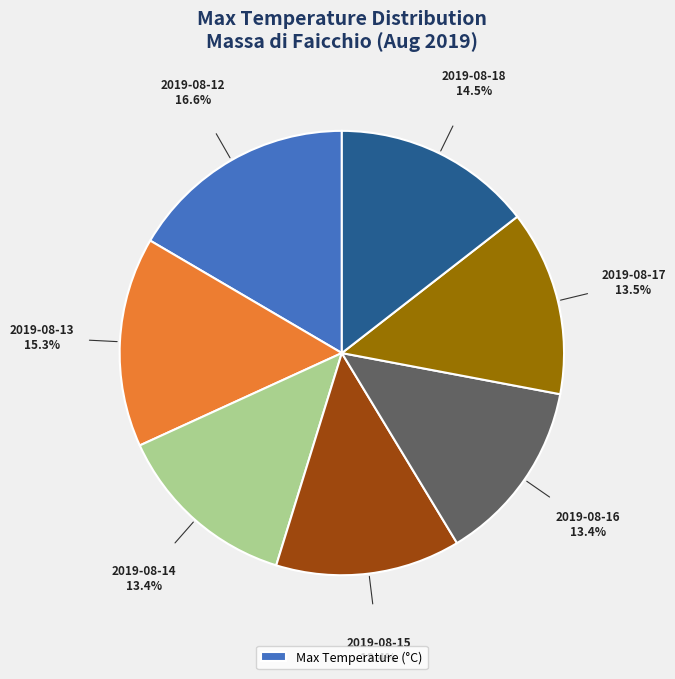

Is there any slice that represents more than half of the pie?

No